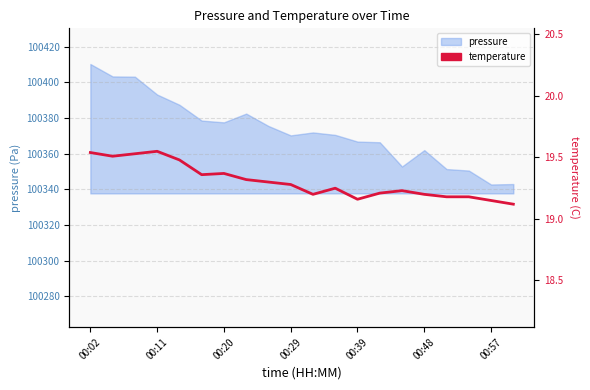

True or false: the data has more than 2 interior local peaks.

True